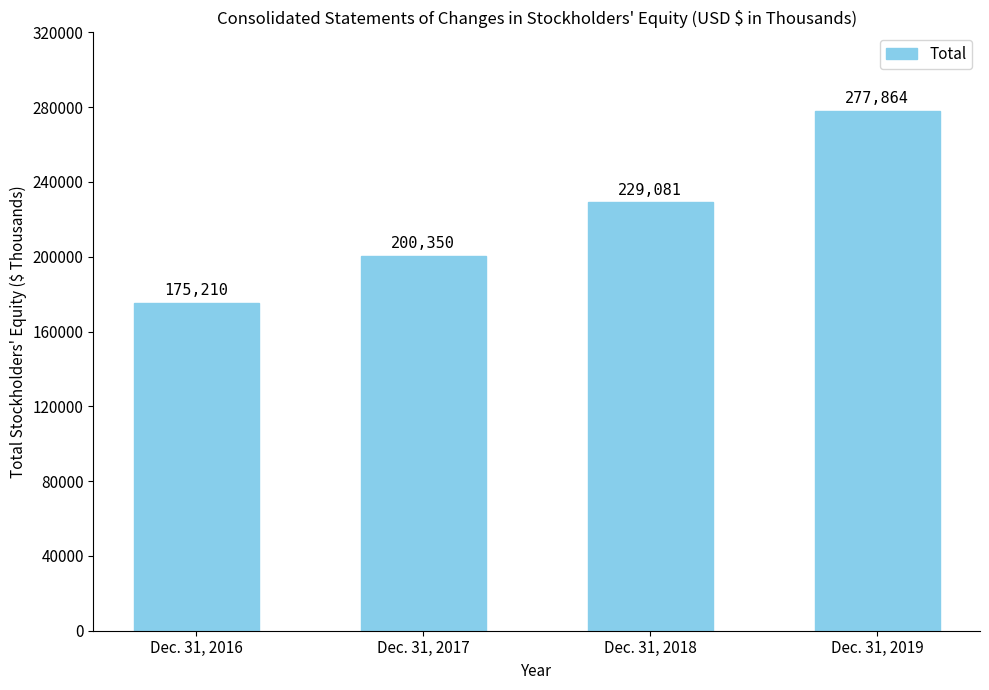

Reading left to right, list all the values displayed in this chart.

Dec. 31, 2016=175210	Dec. 31, 2017=200350	Dec. 31, 2018=229081	Dec. 31, 2019=277864